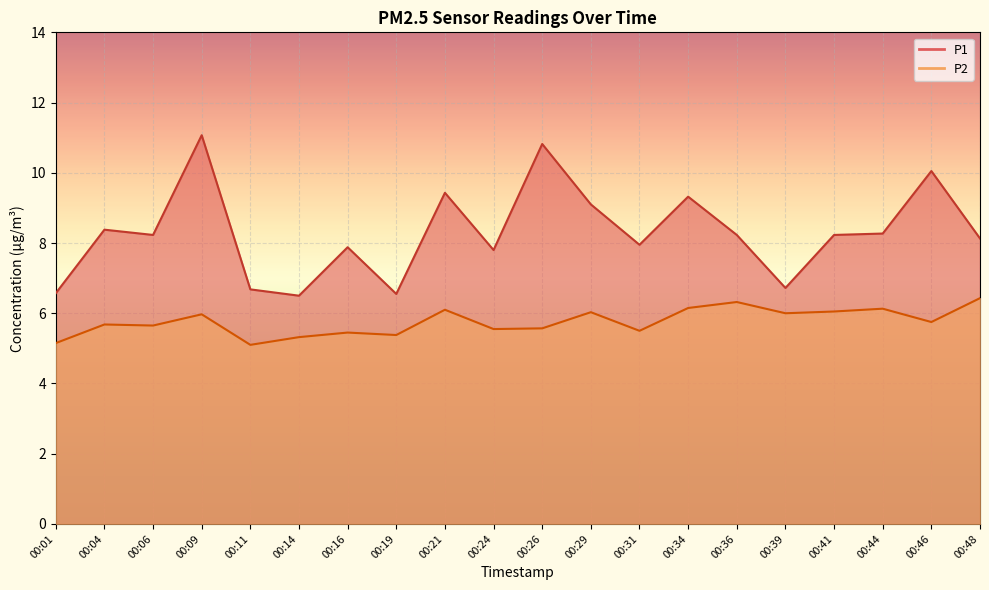

Reading right to left, transcribe all the data shown in this chart.

P1: 8.1	10.1	8.3	8.2	6.7	8.2	9.3	8.0	9.1	10.8	7.8	9.4	6.5	7.9	6.5	6.7	11.1	8.2	8.4	6.6
P2: 6.4	5.8	6.1	6.0	6.0	6.3	6.2	5.5	6.0	5.6	5.5	6.1	5.4	5.5	5.3	5.1	6.0	5.7	5.7	5.2